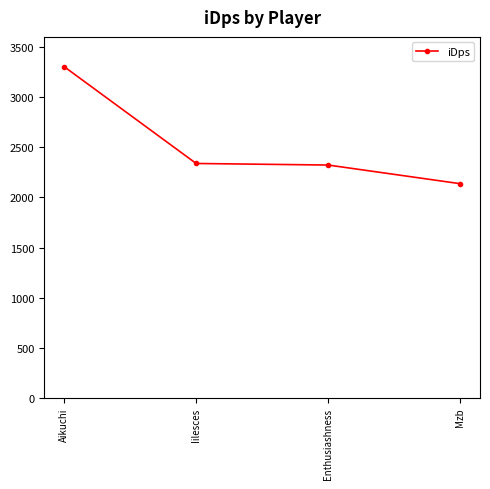

What is the label of the 2nd point from the left?

Iilesces